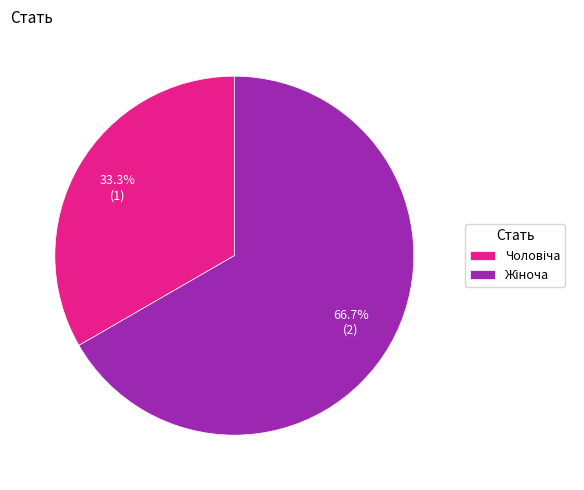

Does any single category account for the majority?

Yes